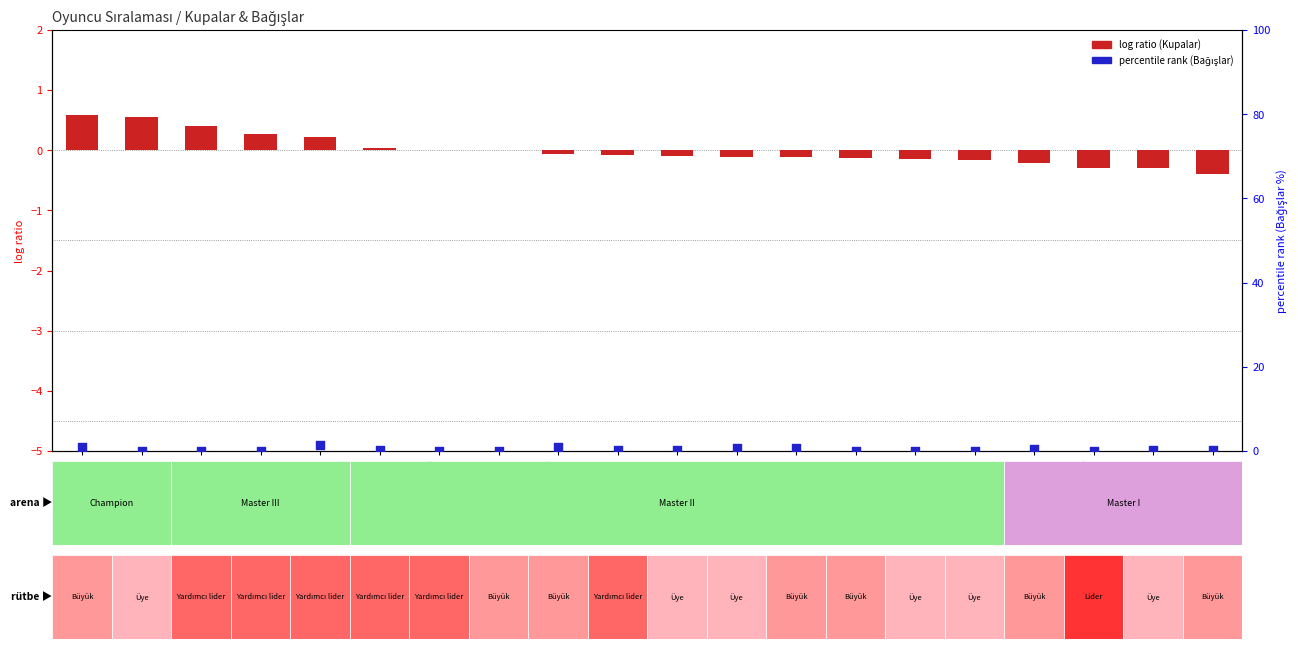

Which series reaches the minimum Y coordinate?

log ratio (Kupalar norm.)